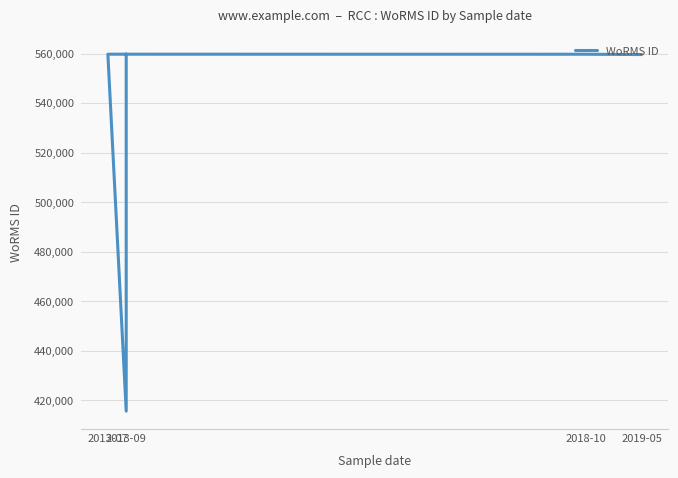

Is this an area chart (filled region under the line)?

No